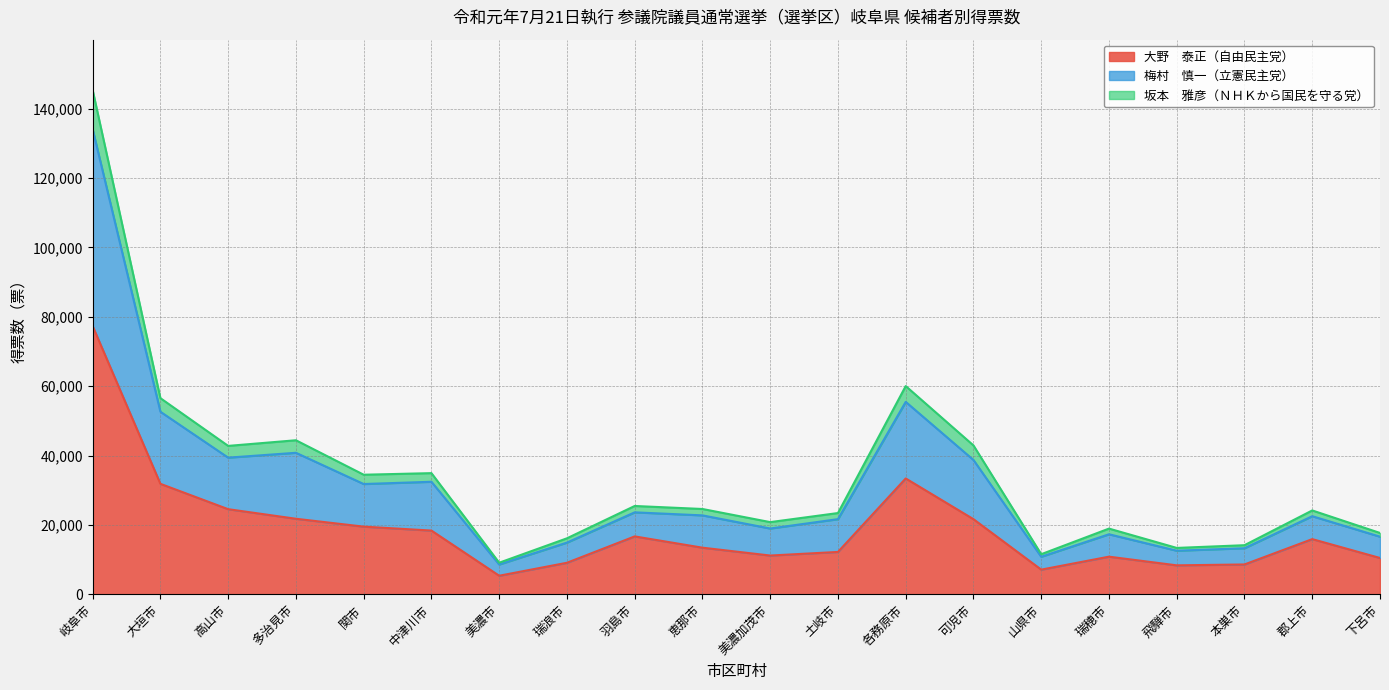

At which category is the sum across all series the highest?

岐阜市